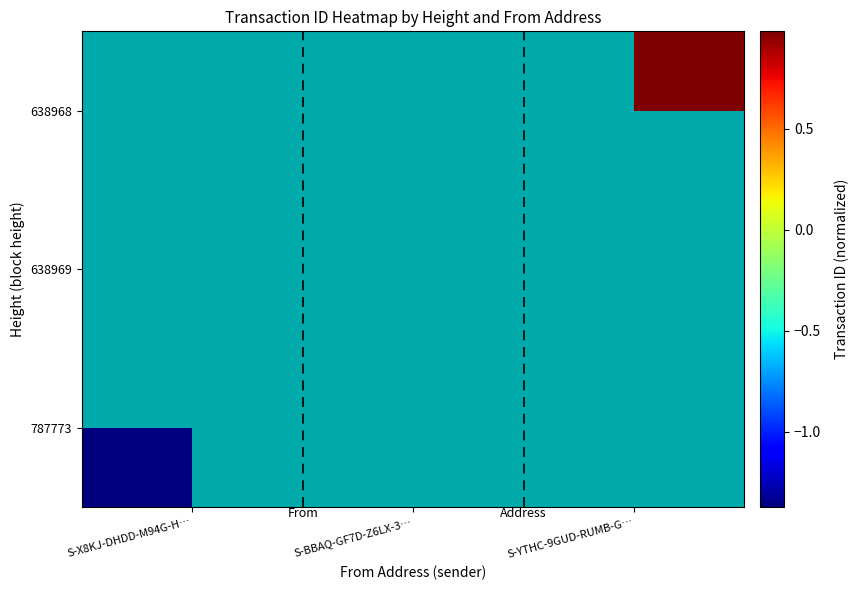

Rank the series by their maximum value, from lowest to highest.

787773, 638969, 638968